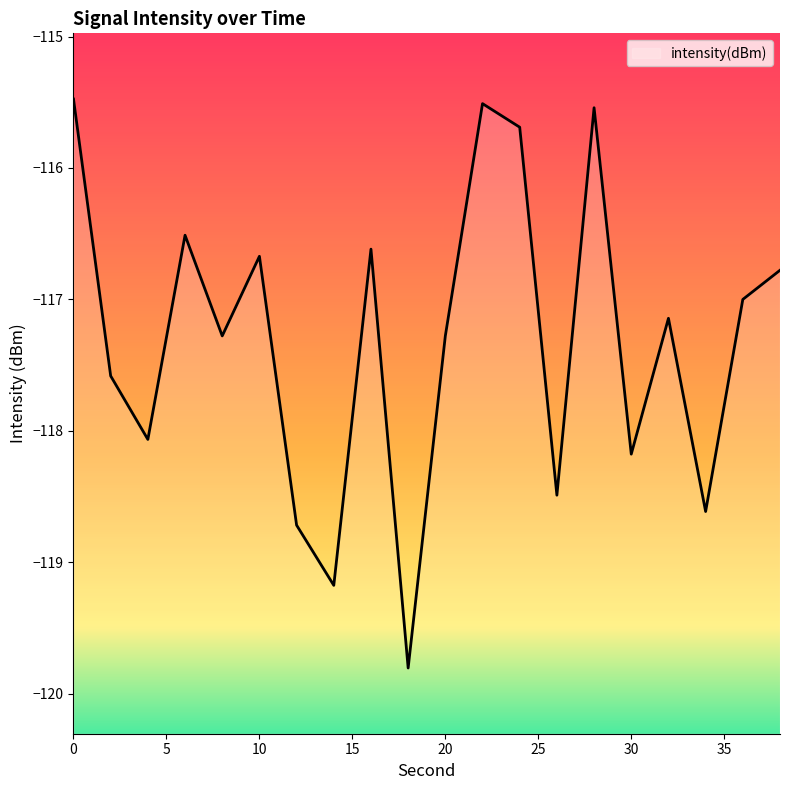

What is the maximum value shown in the chart?

-115.5